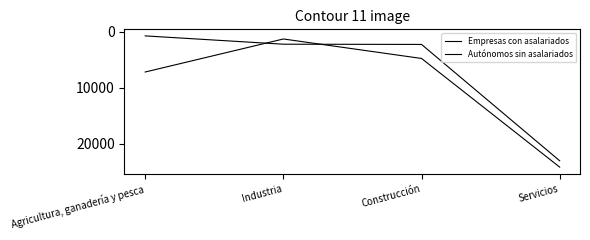

What is the sum of the Empresas con asalariados values at Servicios and Construcción?

25269